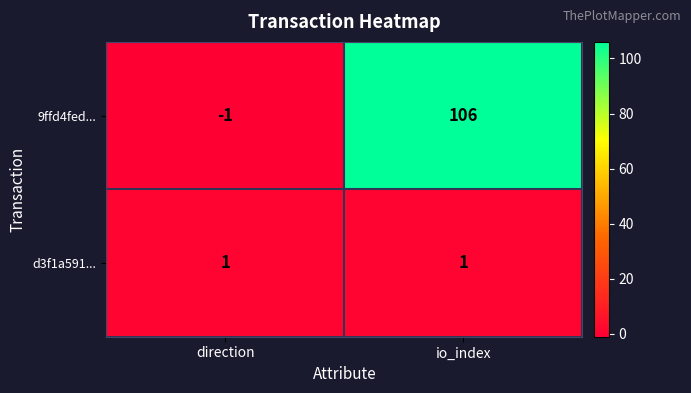

Where is 9ffd4fed... nearest to the value 52?

direction